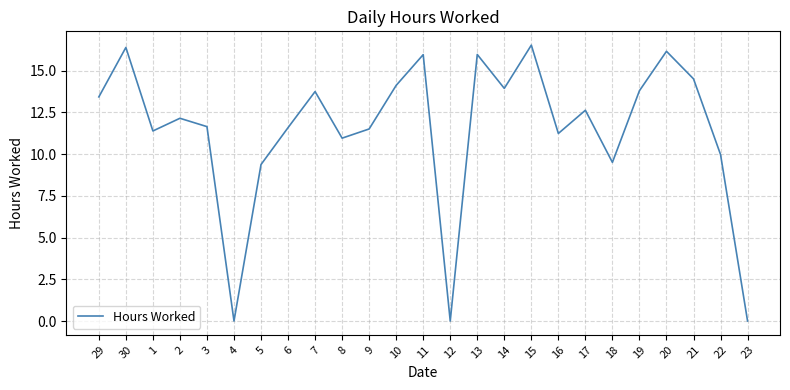

Between 22 and 29, which is larger?

29